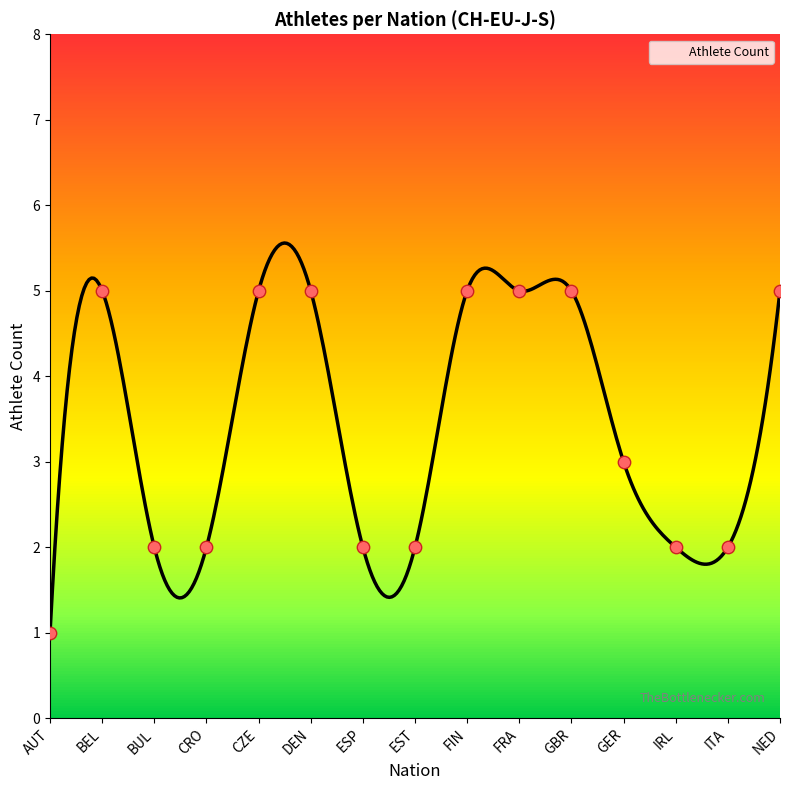

Between FIN and CRO, which is larger?

FIN